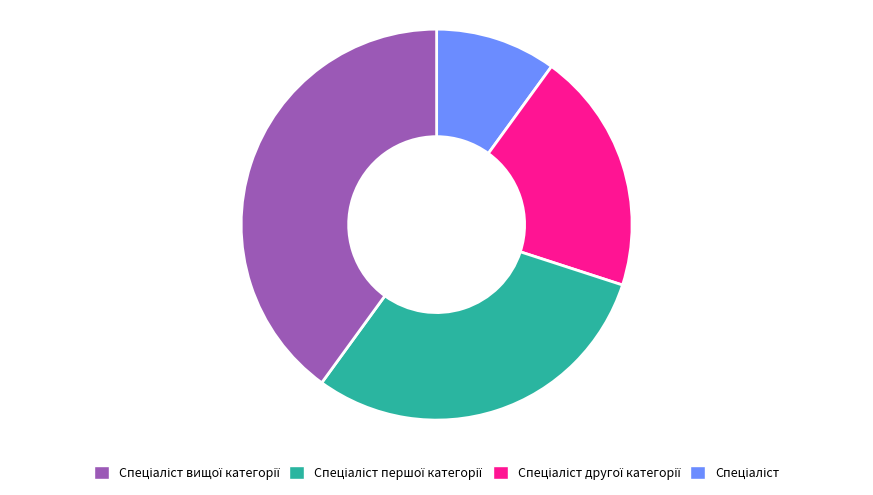

Is there a majority slice in this chart?

No